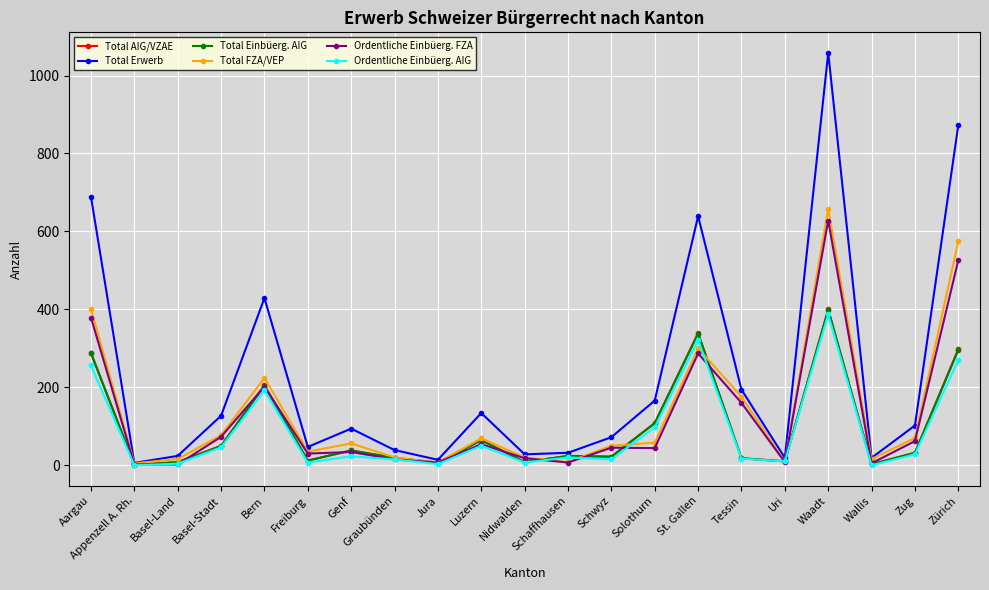

In Total FZA/VEP, how many points are lower than both neighbors (excluding endpoints)?

6